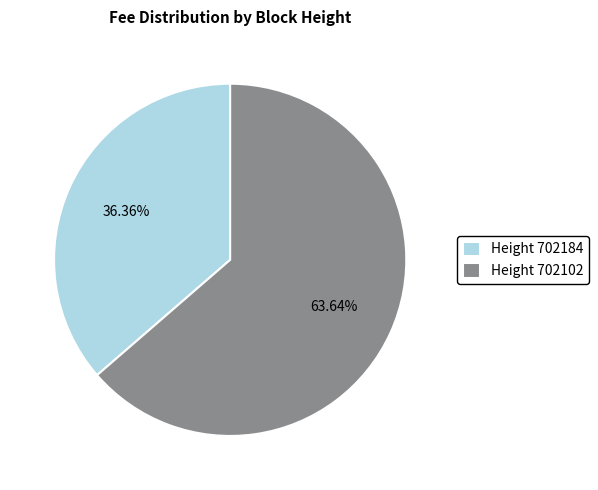

What is the majority slice?

Height 702102